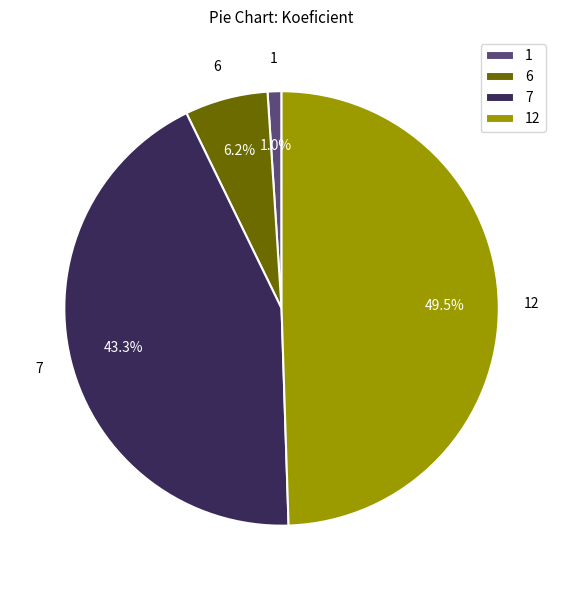

Rank the categories by value from highest to lowest.

12, 7, 6, 1